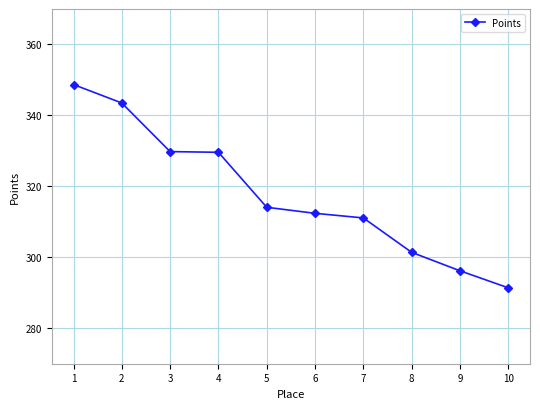

What is the value of the 1st point from the left?

348.7